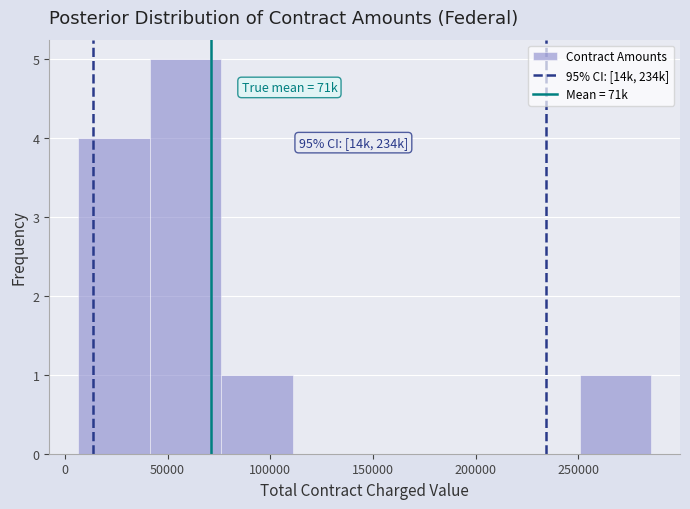

Over which range of the x-axis is the bar tallest?

40000 to 75000